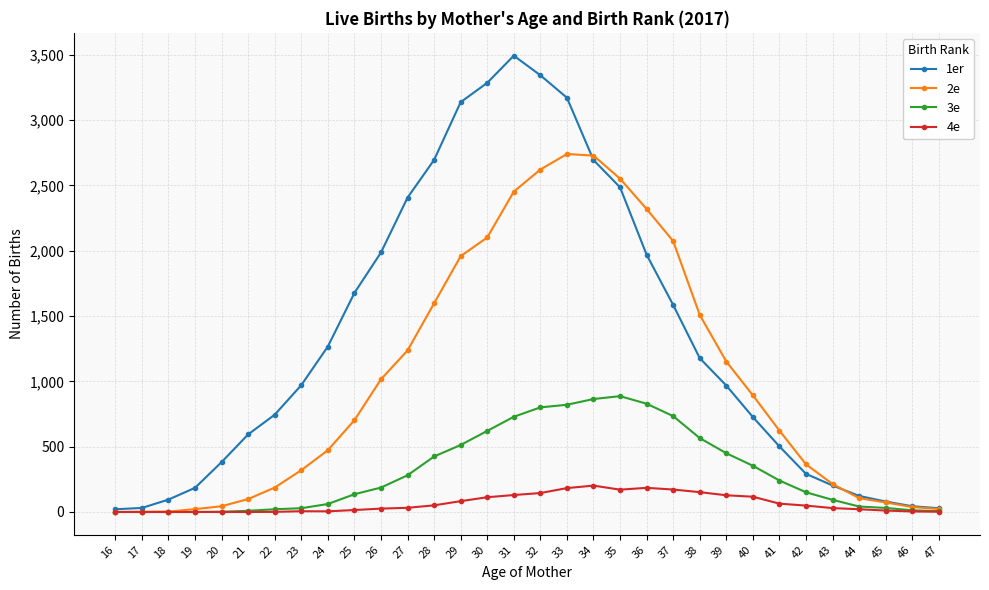

Rank the series by their average value, from lowest to highest.

4e, 3e, 2e, 1er